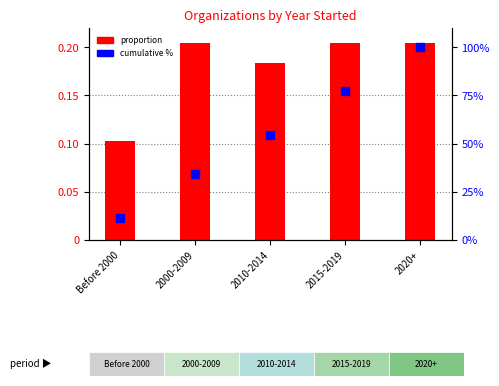

What is the total value across all series at 2015-2019?

77.5